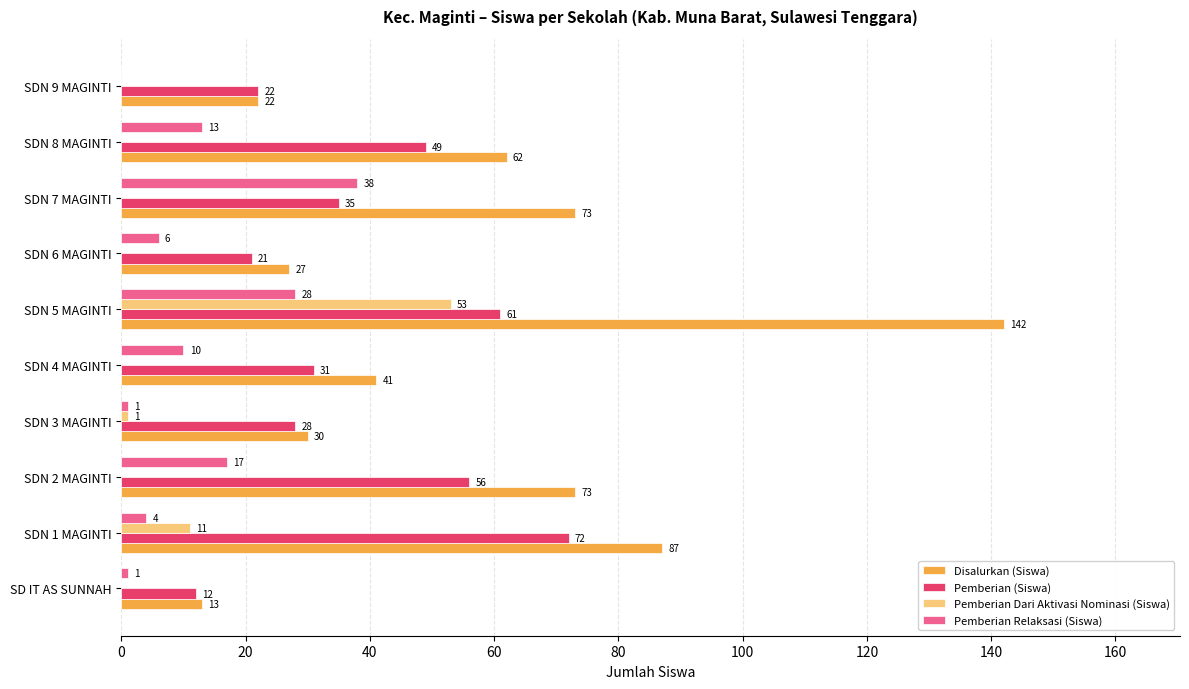

What is the sum of all Pemberian (Siswa) values?

387